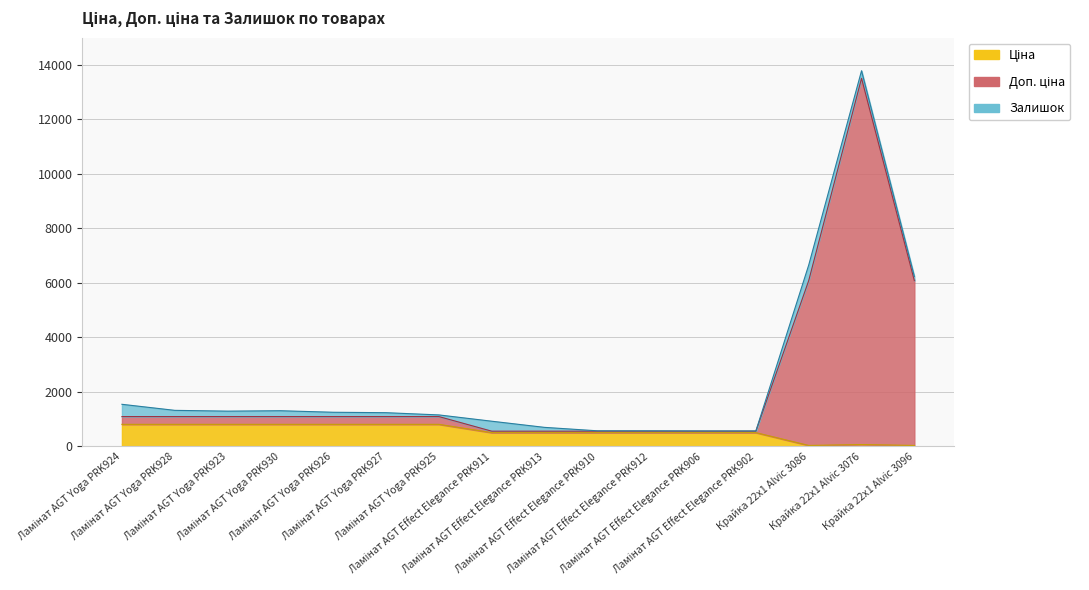

The Доп. ціна series shows 255.6 at Ламінат AGT Effect Elegance PRK912. True or false?

False